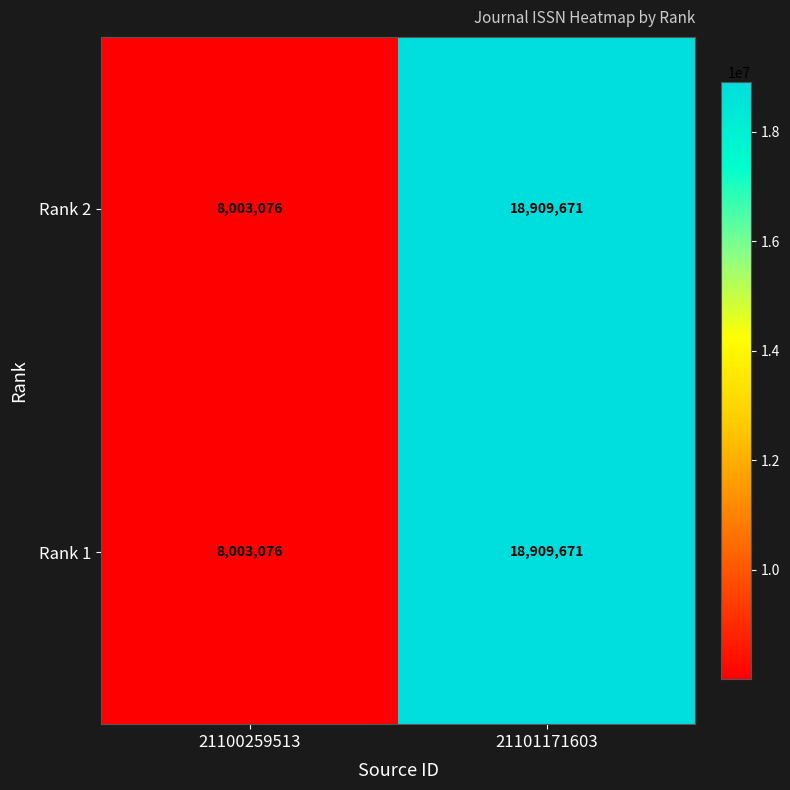

At which category is the sum across all series the highest?

21101171603